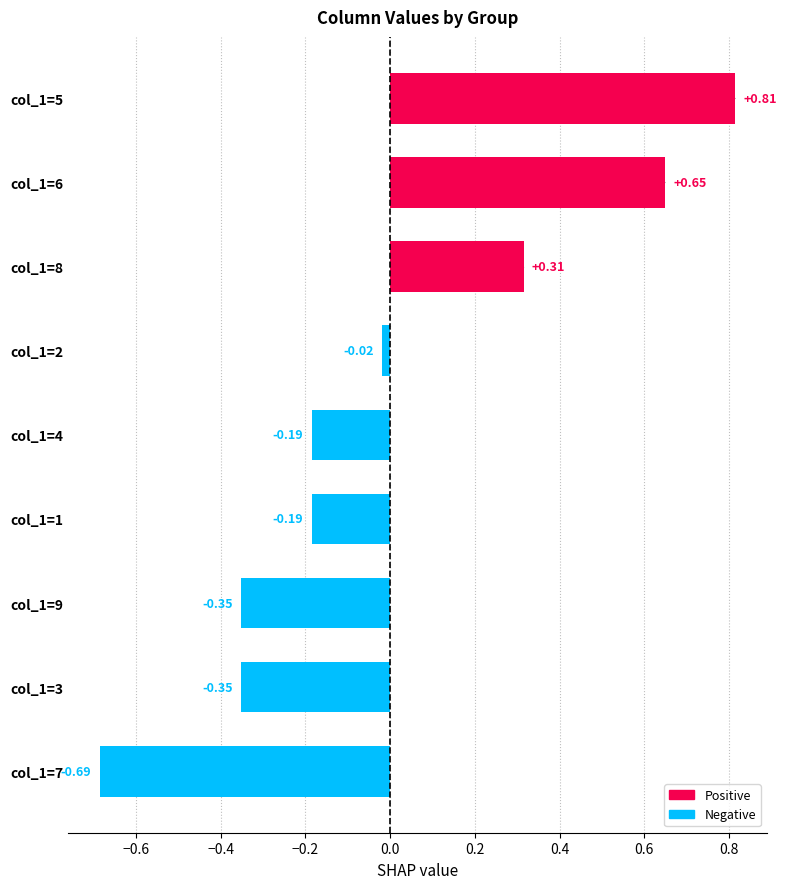

What is the difference between the maximum and minimum values?

1.5